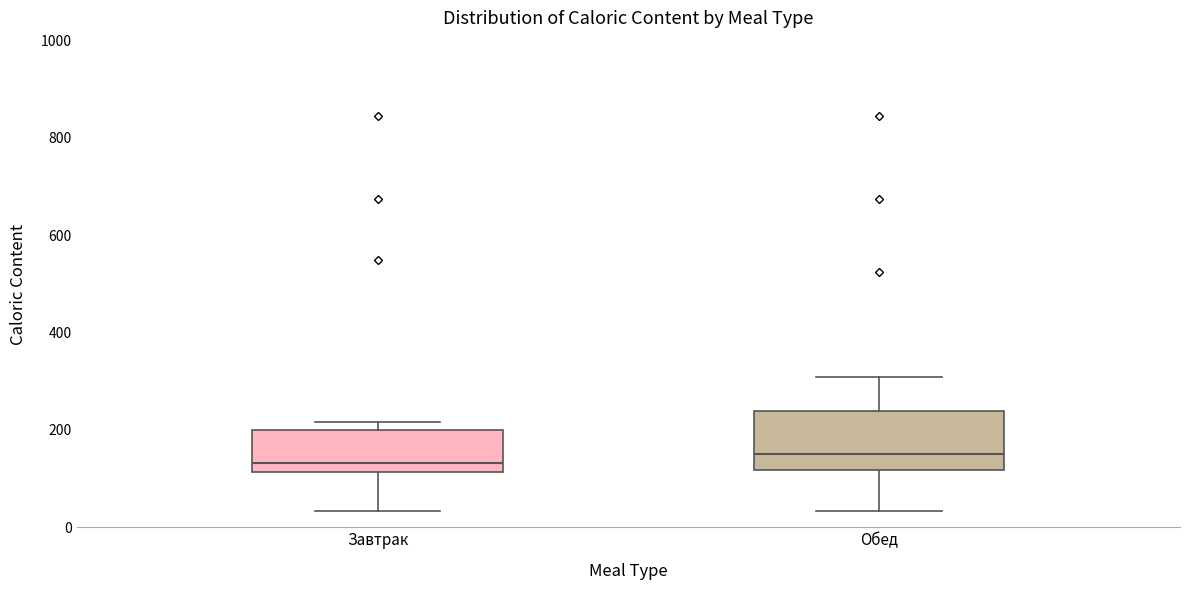

Reading left to right, read every box against the y-axis: the position of its median line, the range the box covers, and the ends of its whiskers. The values are not printed on the chart, so give them approximately, as read against the axis.

Завтрак: median 140, box 120 to 200, whiskers 40 to 220
Обед: median 160, box 120 to 240, whiskers 40 to 300